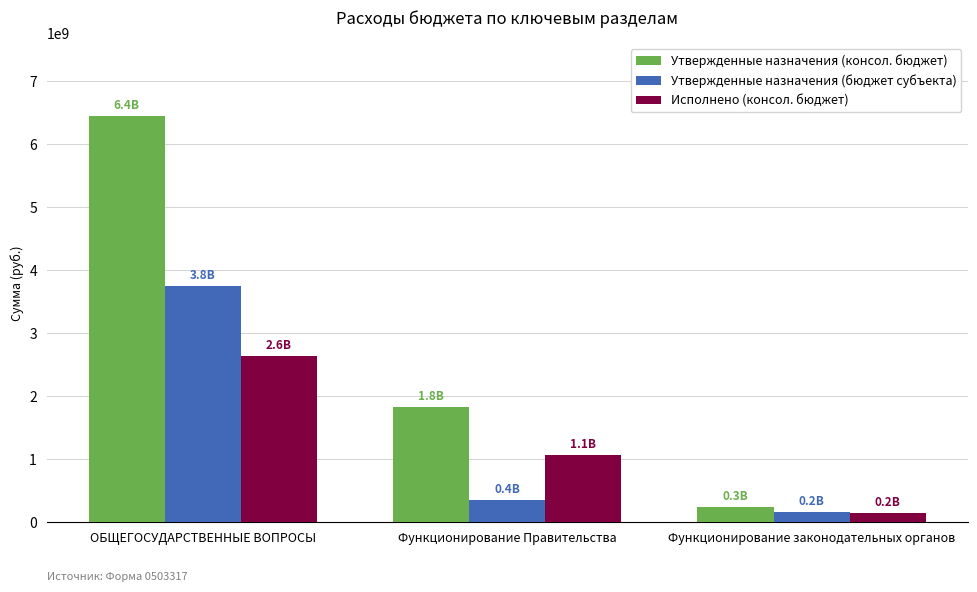

What is the difference between the highest and lowest values at Функционирование Правительства?

1471489892.4